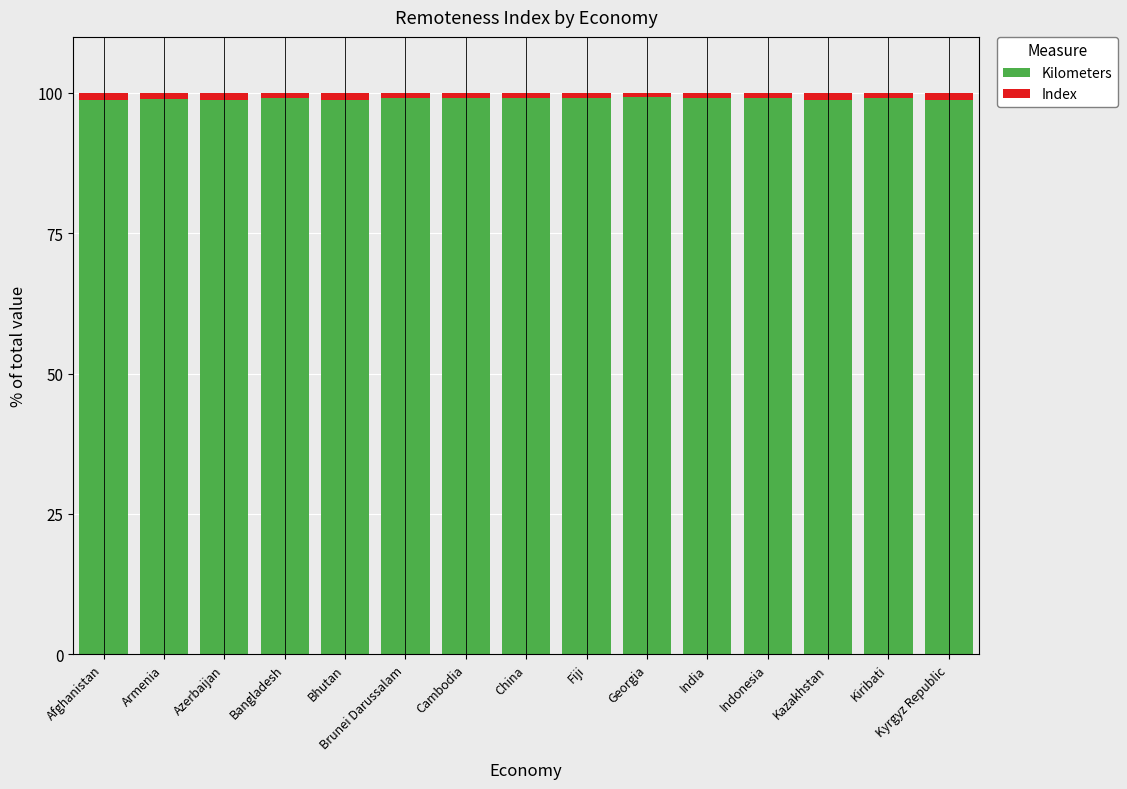

How many bars are there in total?

15